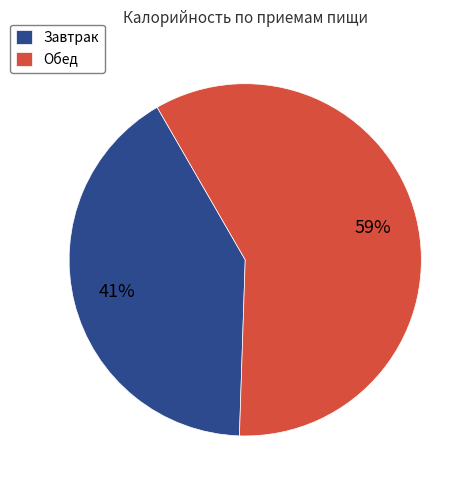

Count the number of slices in the pie.

2